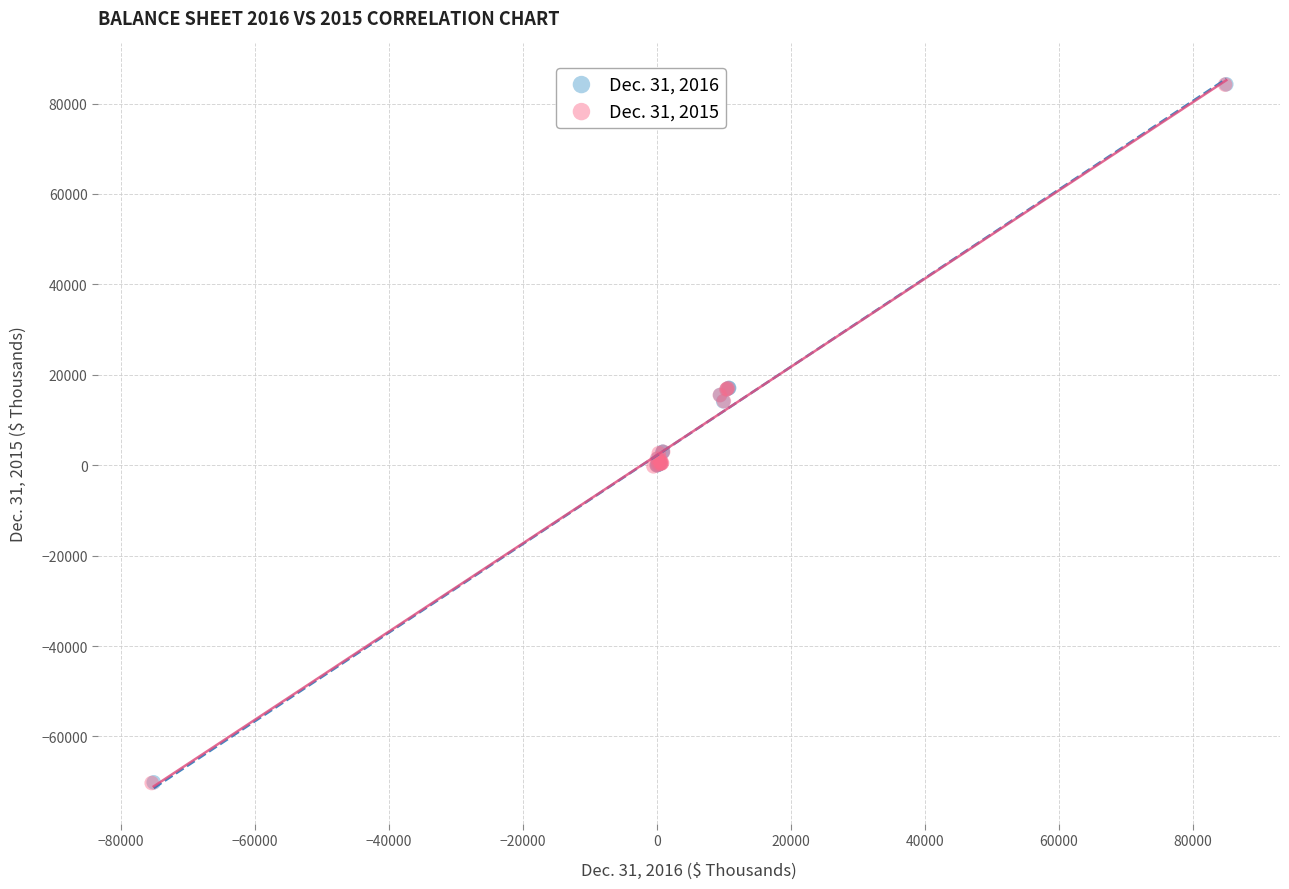

Which series has the widest spread of Y values?

Dec. 31, 2015